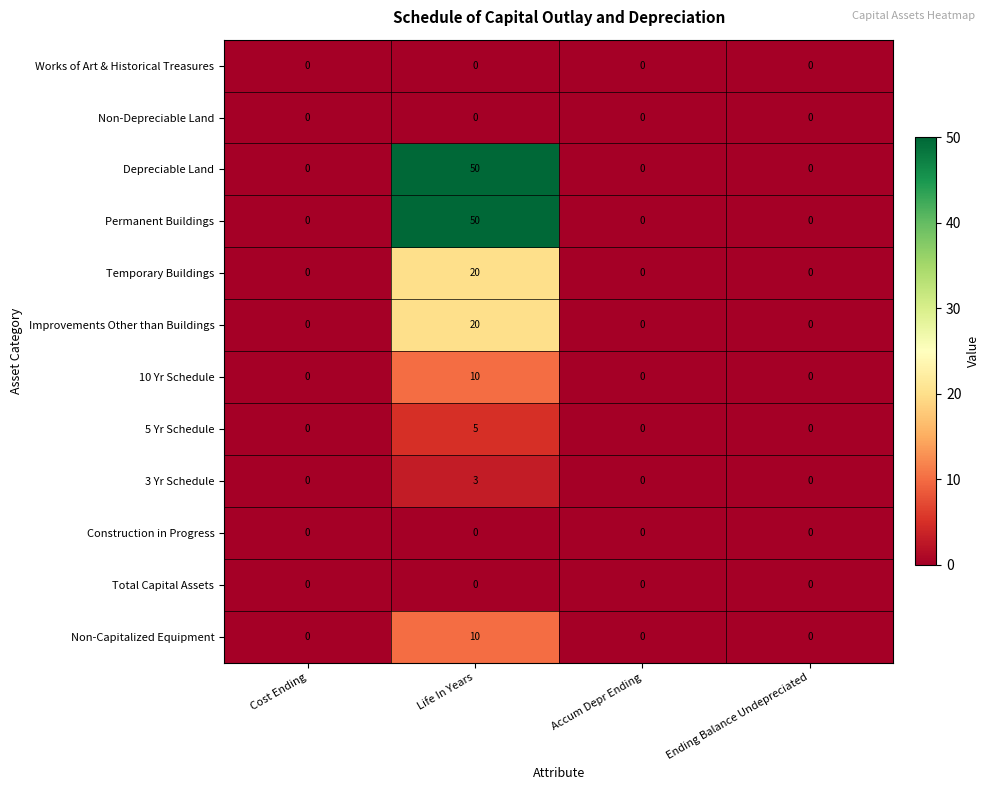

Which label corresponds to the largest value in the chart?

Life In Years